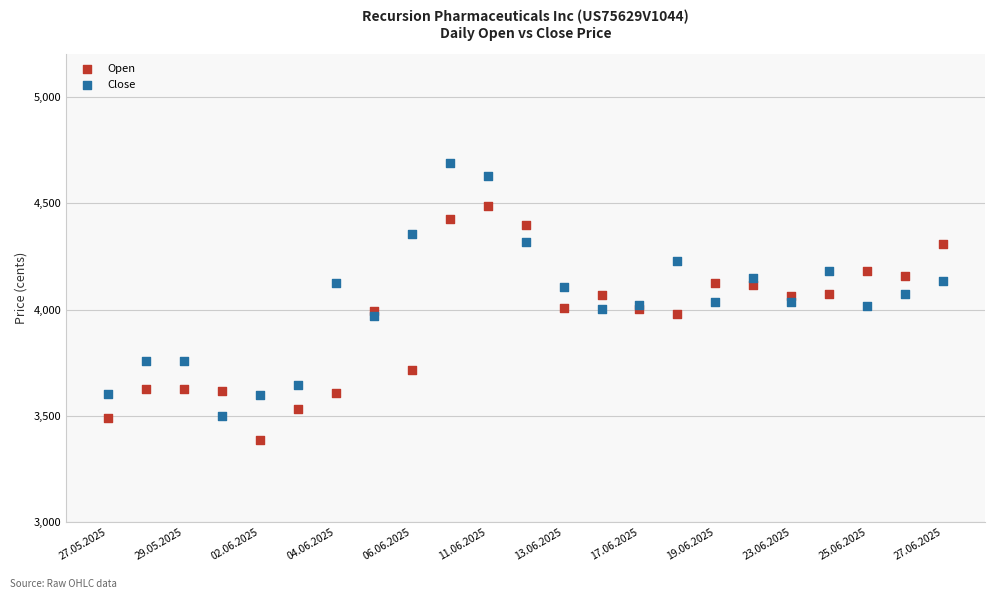

Which series reaches the maximum Y coordinate?

Close